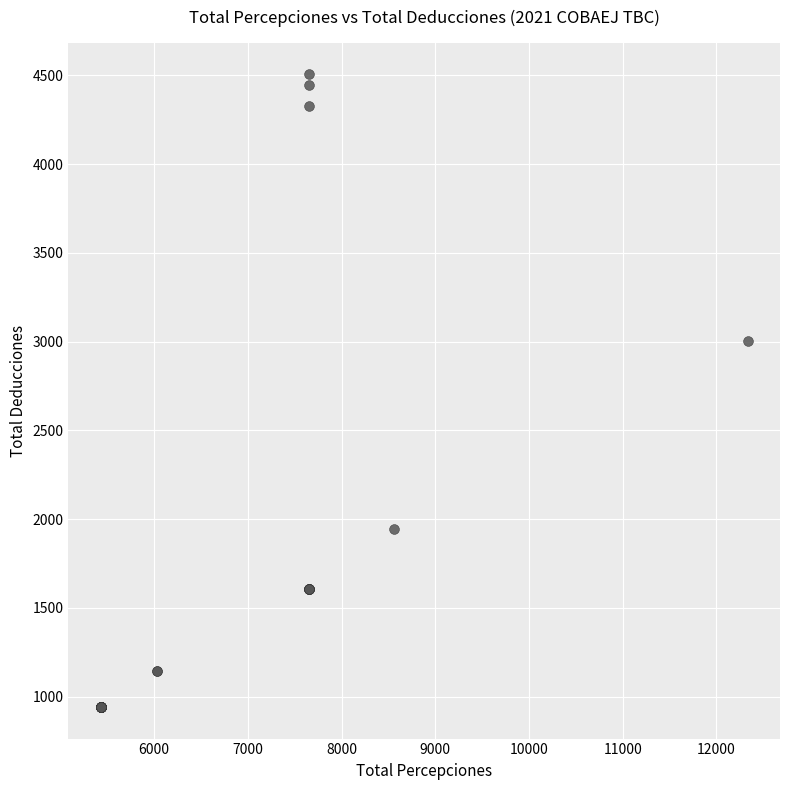

What Y value in the scatter plot is closest to 2724?

3005.8